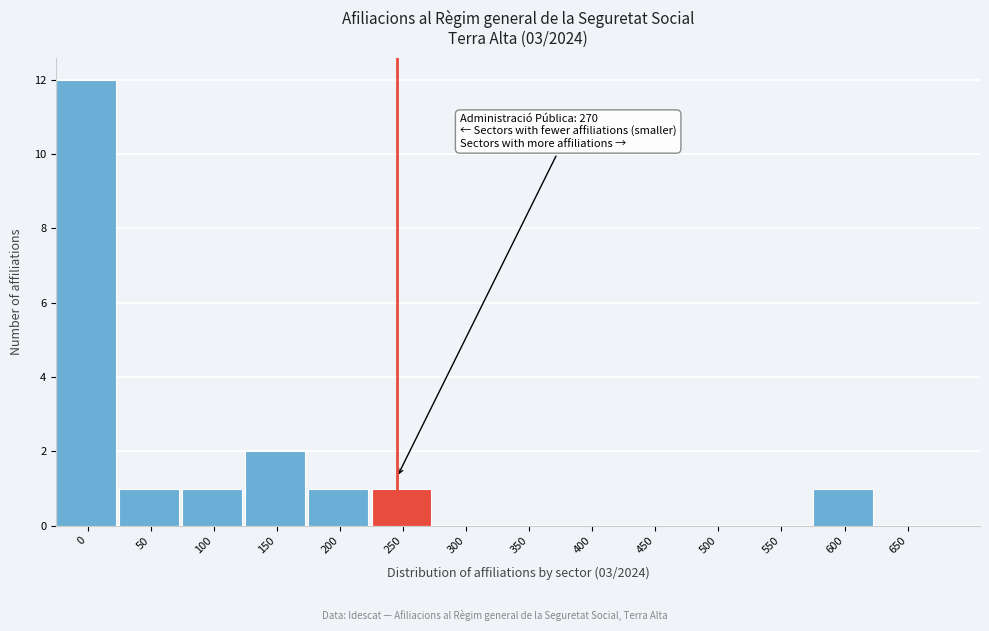

Reading left to right, list all the values displayed in this chart.

0=12	50=1	100=1	150=2	200=1	250=1	300=0	350=0	400=0	450=0	500=0	550=0	600=1	650=0